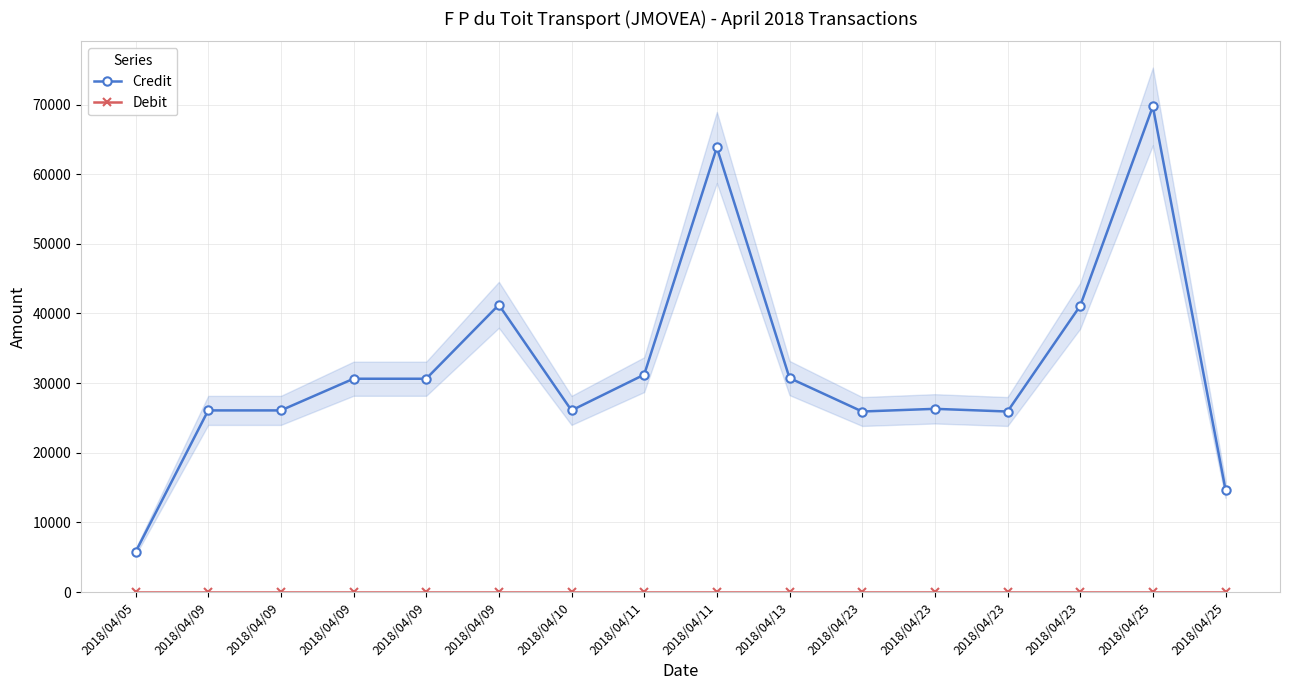

The Debit series shows 0 at 2018/04/10. True or false?

True